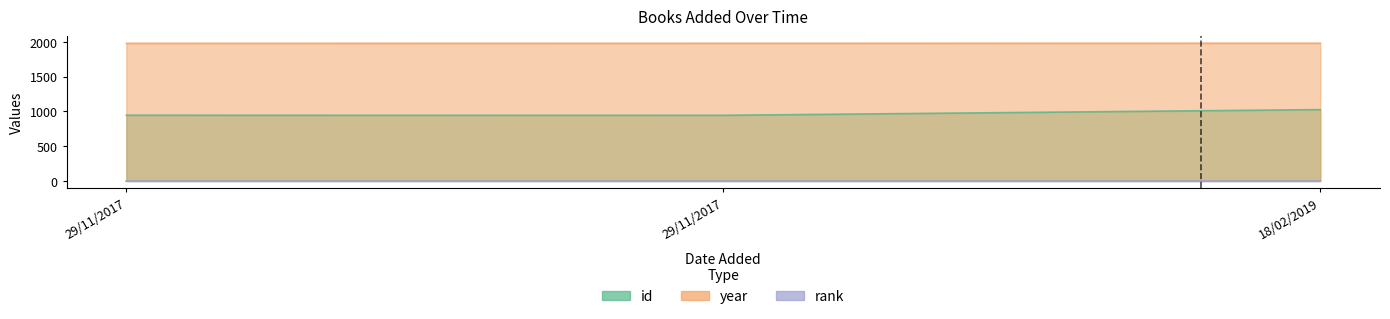

What is the difference between the highest and lowest values at 18/02/2019?

956